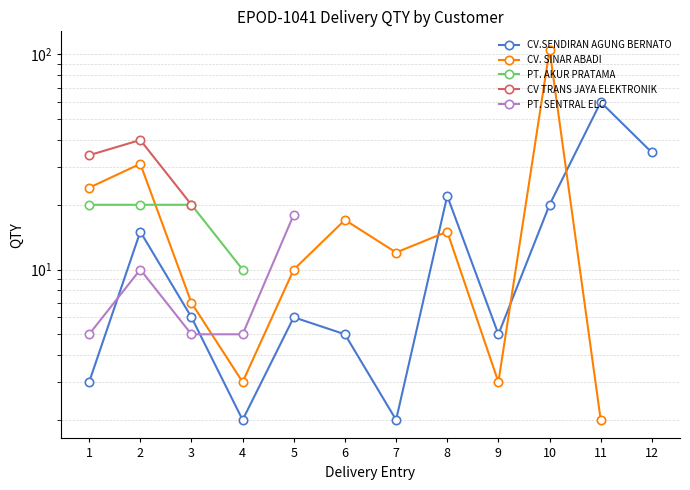

Where does the CV. SINAR ABADI series first go above 15?

1